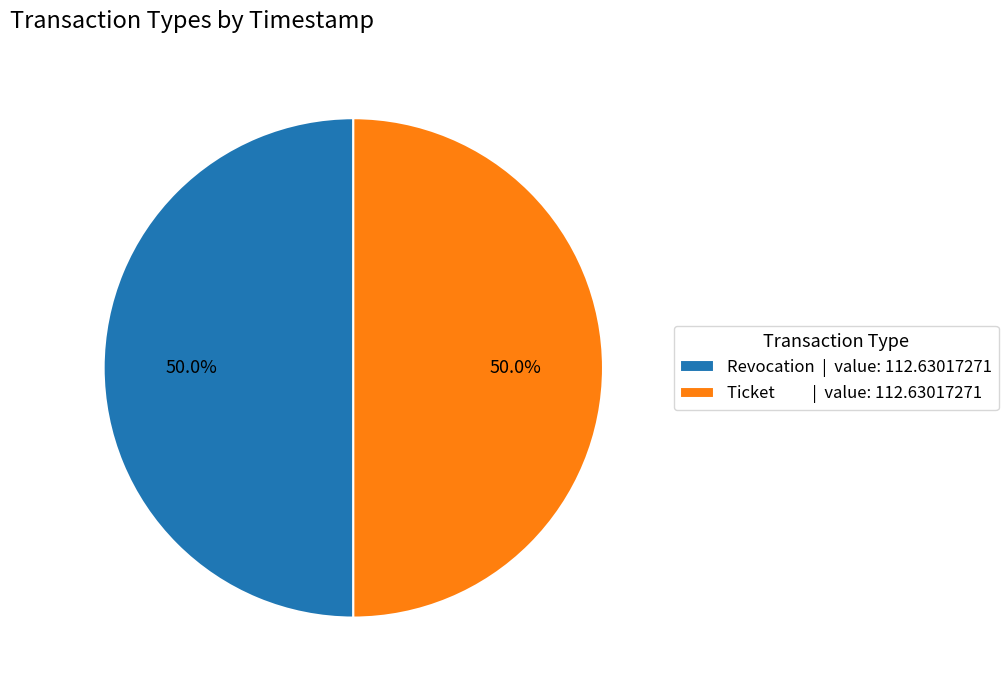

What is the ratio of the value at Ticket | value: 112.63017271 to the value at Revocation | value: 112.63017271?

1.0